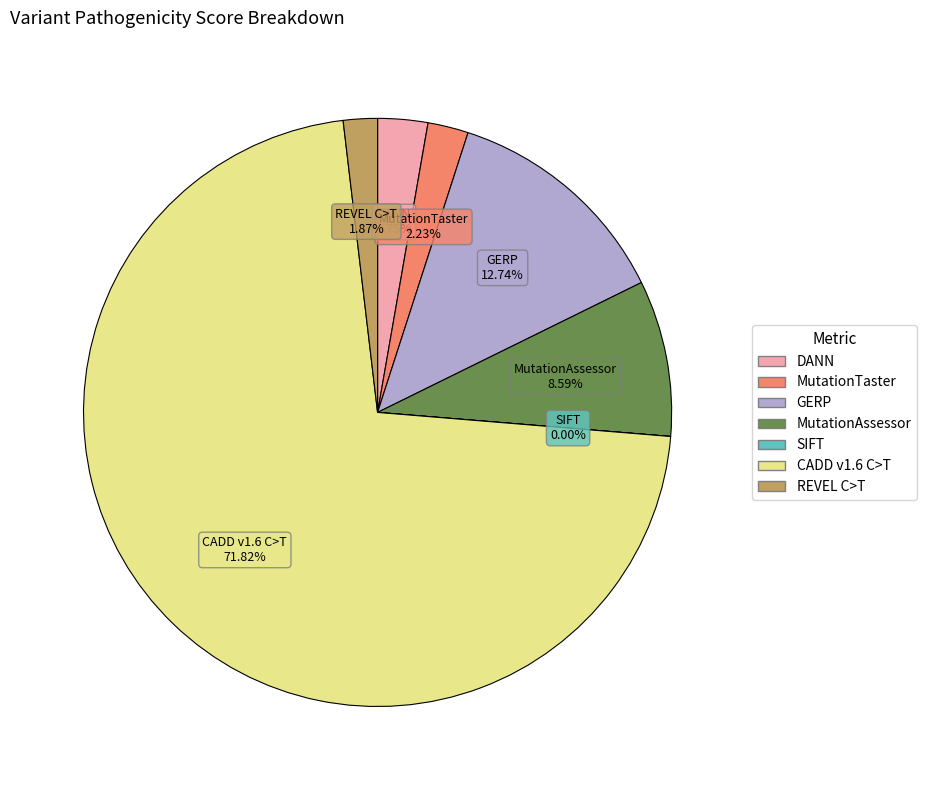

To the nearest percent, what is the combined percentage of GERP and DANN?

15%